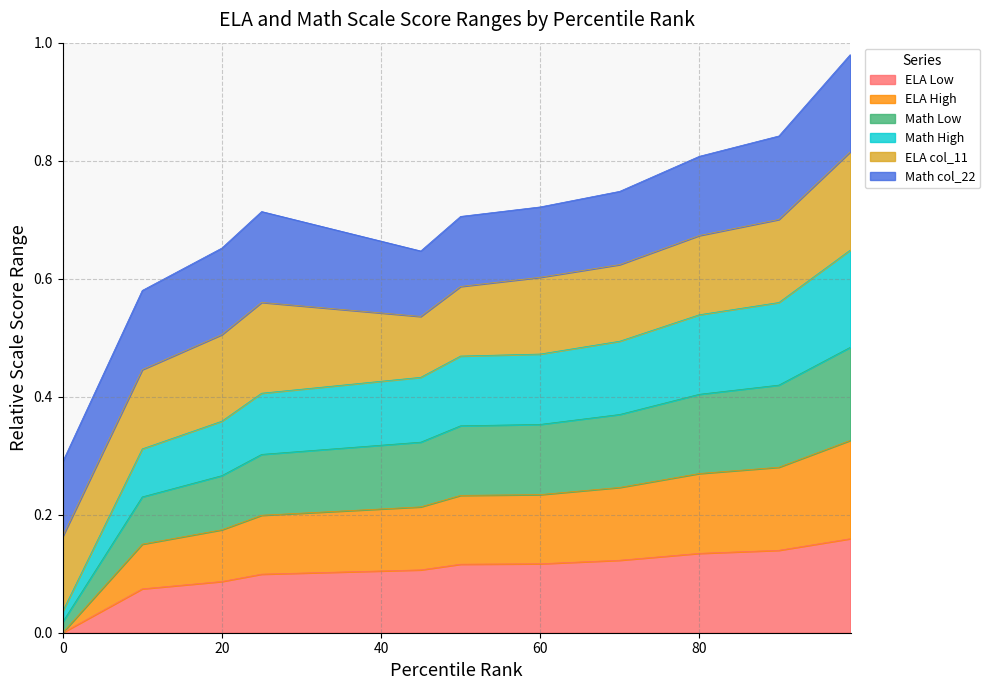

At which category is the sum across all series the highest?

99